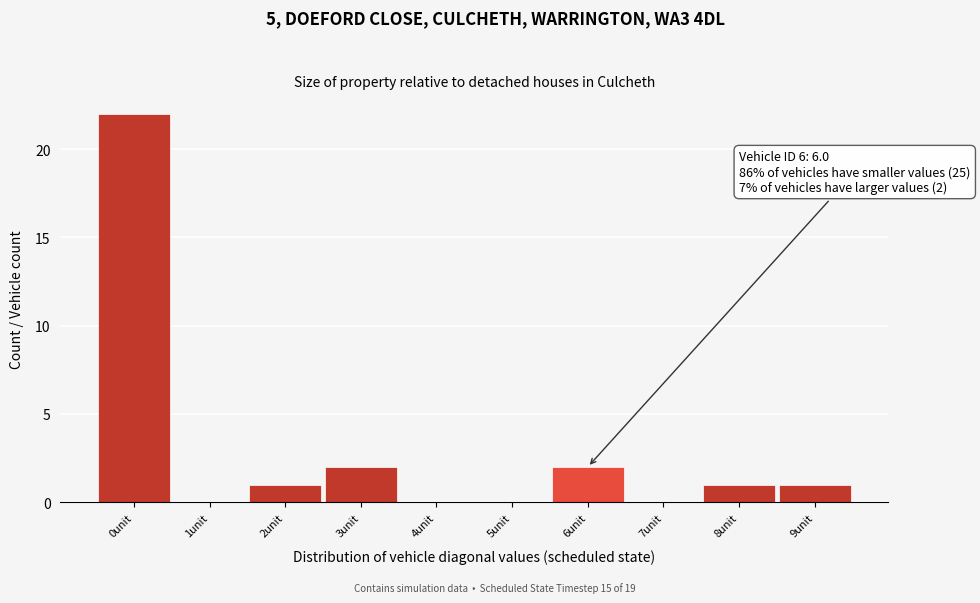

Which range on the x-axis has the tallest bar?

-0.5 to 0.5